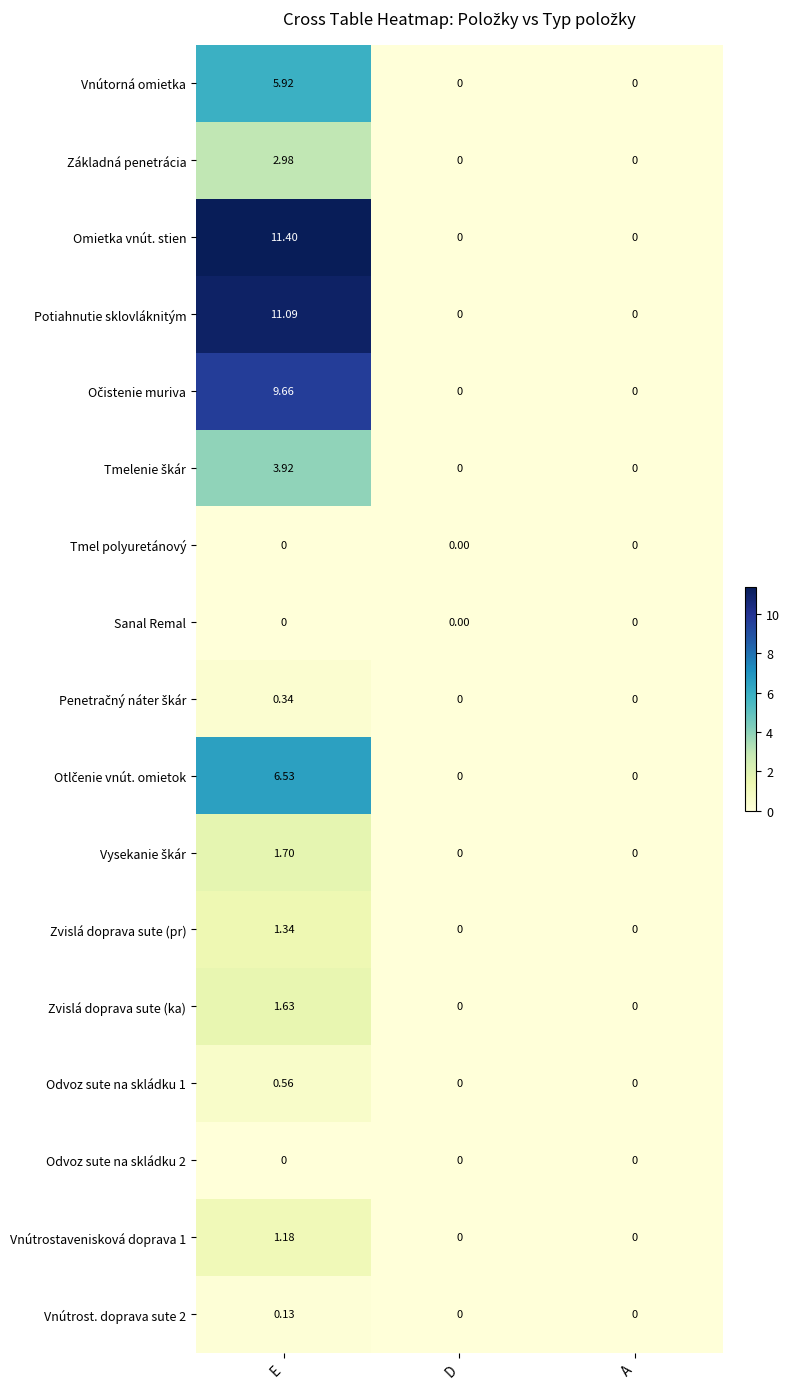

Which series has the largest total across all categories?

Omietka vnút. stien